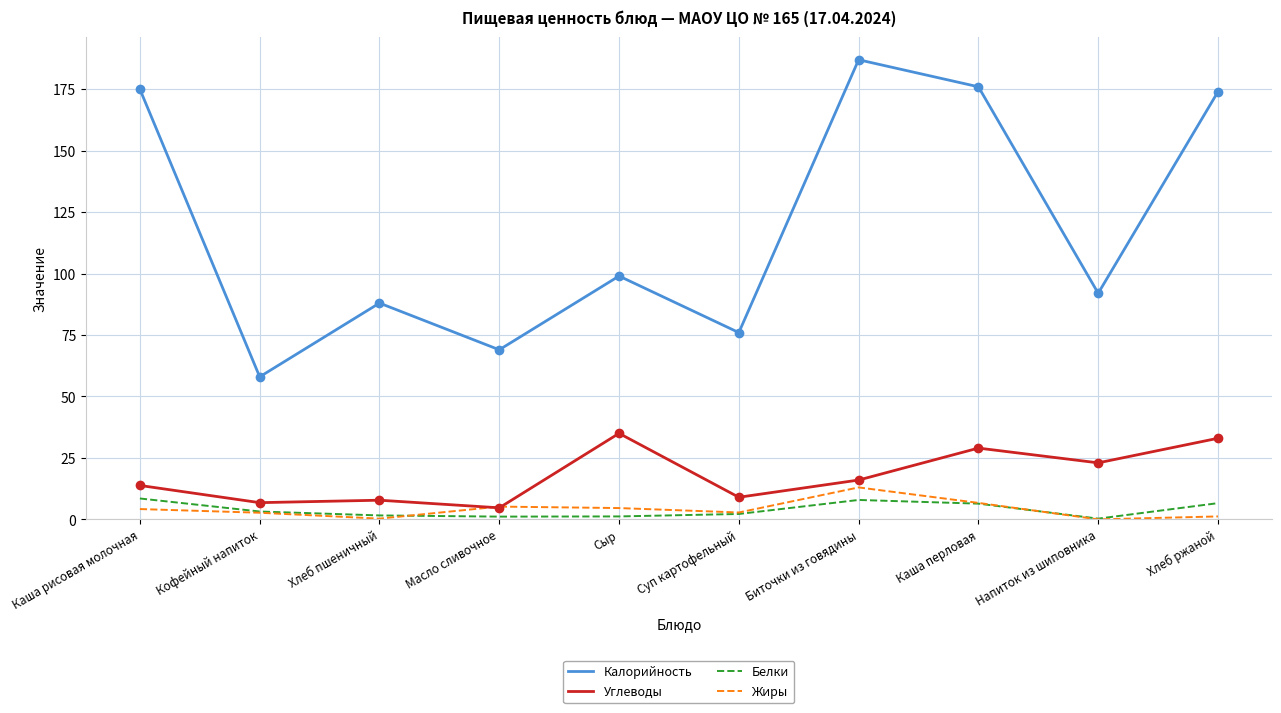

Is the value of Калорийность at Напиток из шиповника greater than the value of Белки at Суп картофельный?

Yes